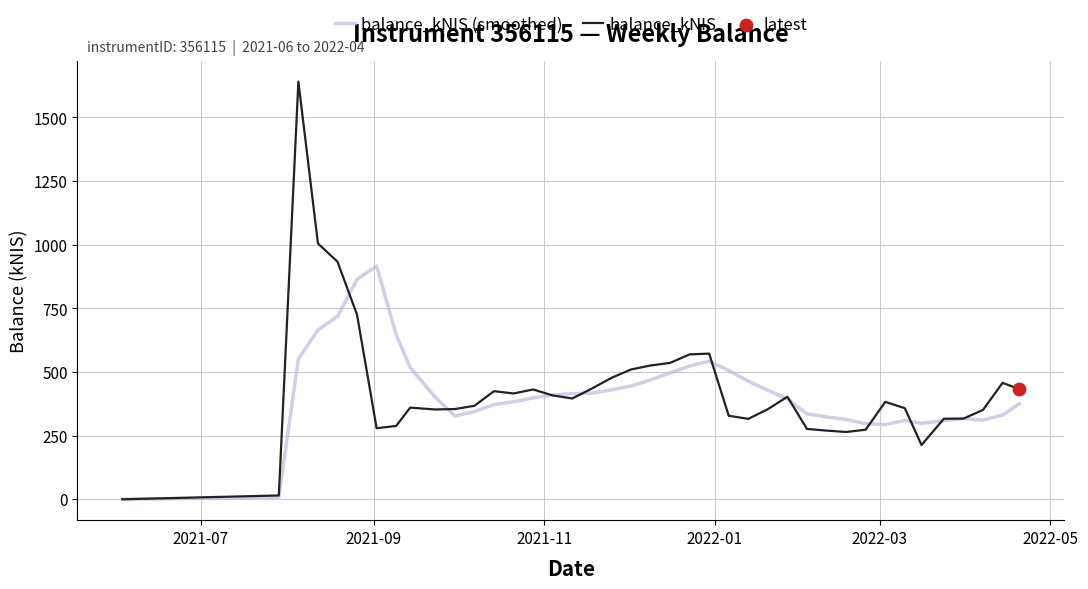

Which series has the widest spread of values?

balance_kNIS